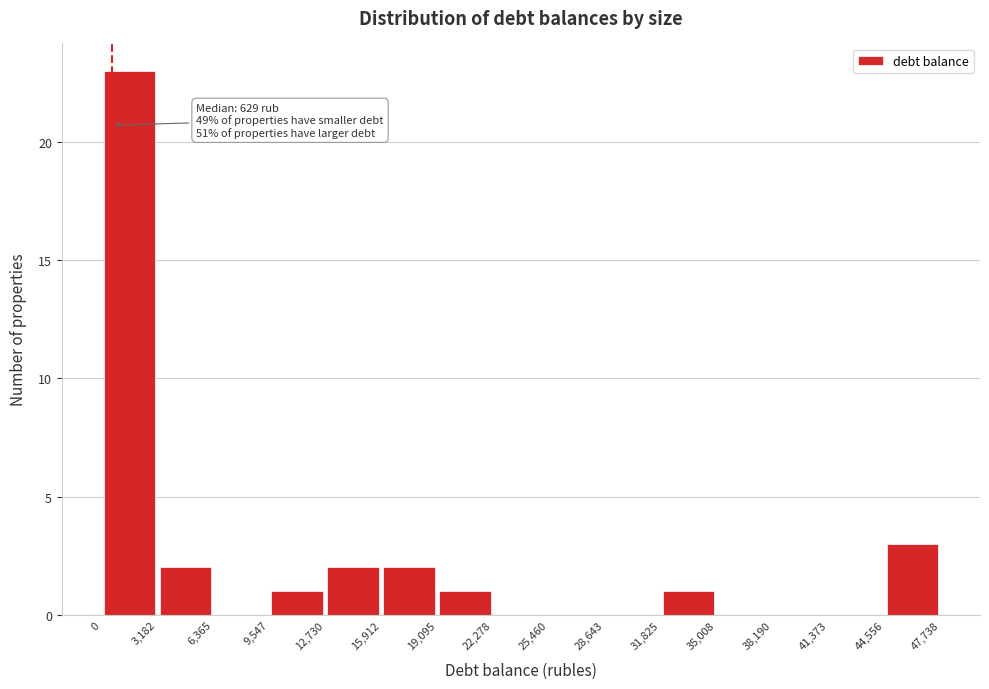

Over which range of the x-axis is the bar tallest?

0 to 3,182